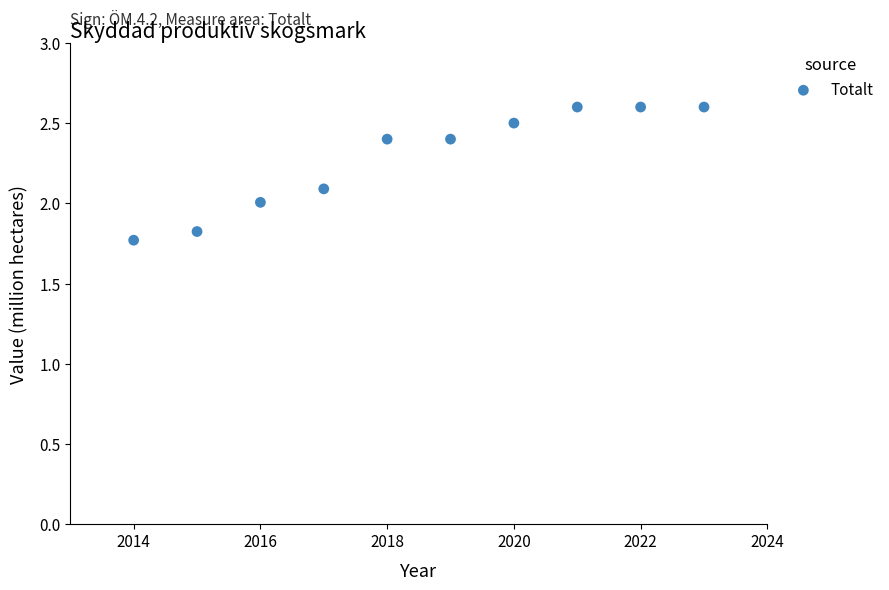

What is the average X value?

2018.5